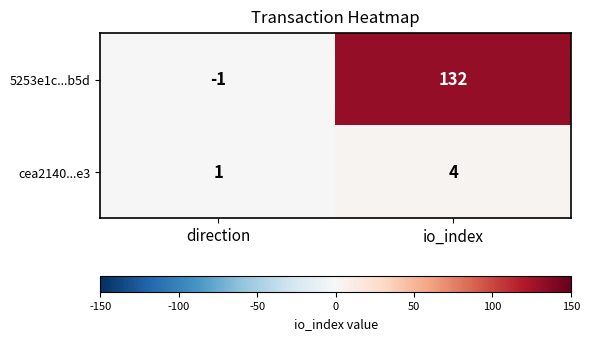

What value does the cea2140...e3 series have at io_index?

4